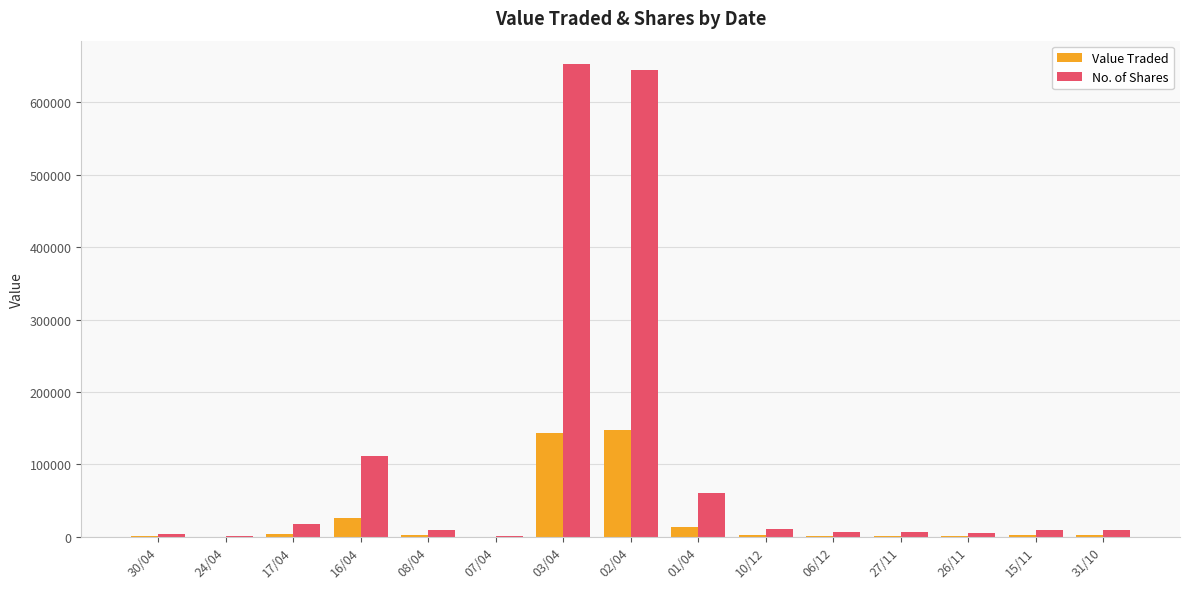

What are all the series names shown in the legend?

Value Traded, No. of Shares